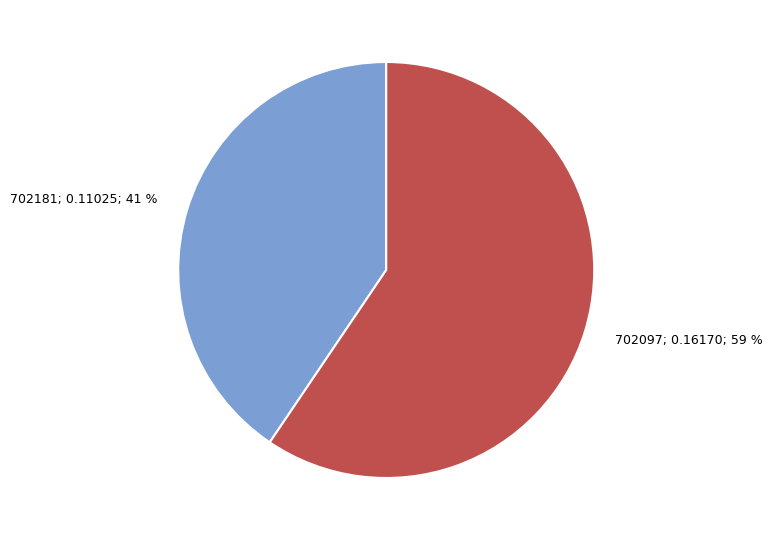

To the nearest percent, what is the average slice percentage?

50%